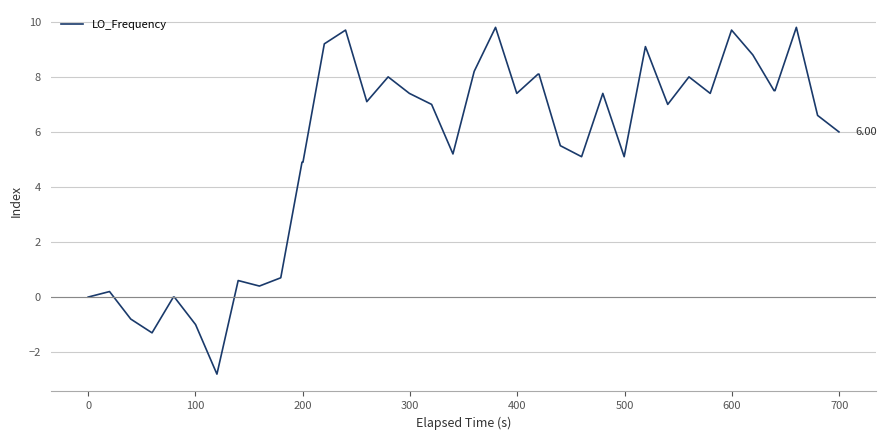

How many lines are shown in the chart?

1